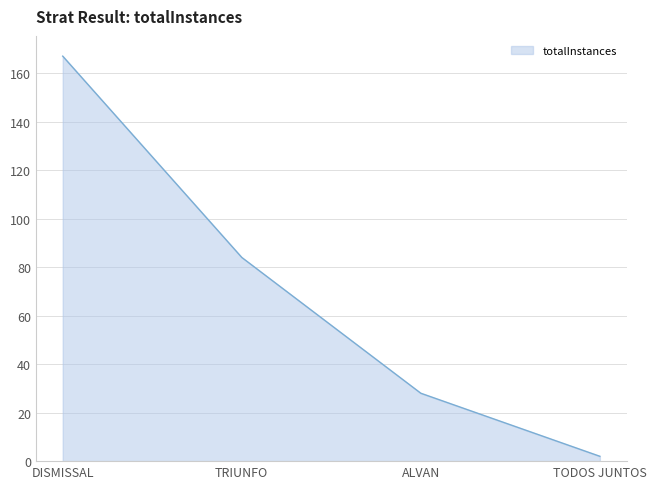

Which has a higher value, TODOS JUNTOS or ALVAN?

ALVAN